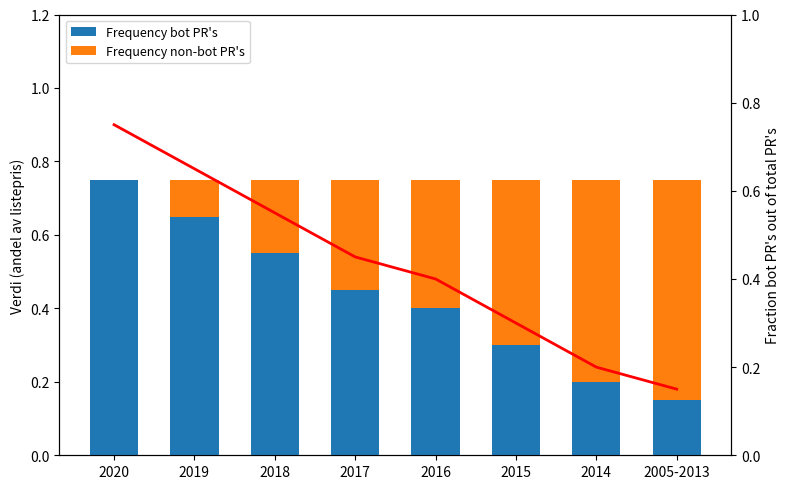

What is the sum of the Frequency non-bot PR's values at 2015 and 2016?

0.8